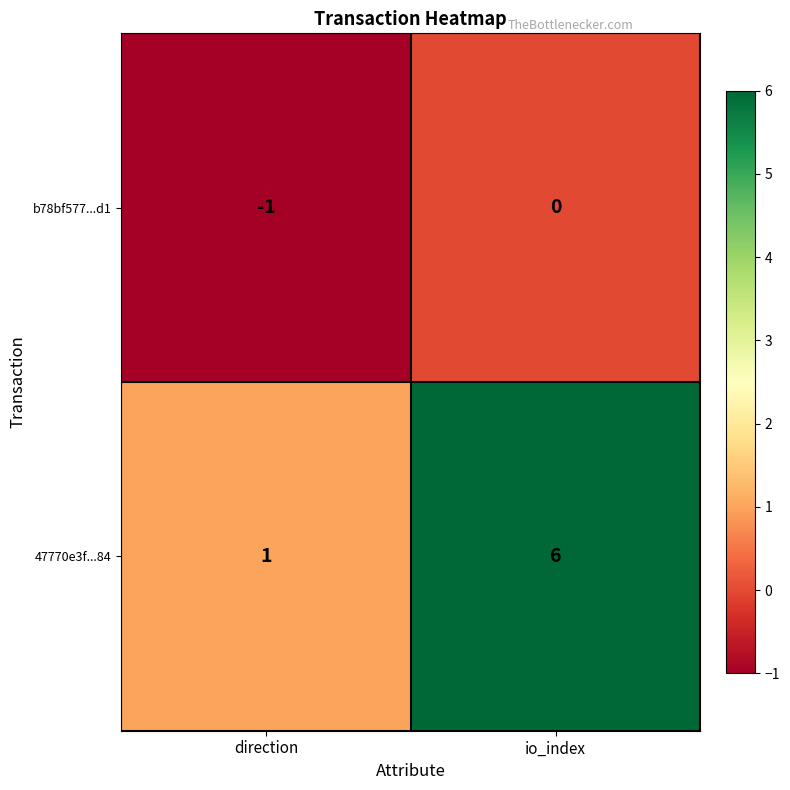

Reading right to left, extract all data points from this chart.

b78bf577...d1: io_index=0	direction=-1
47770e3f...84: io_index=6	direction=1